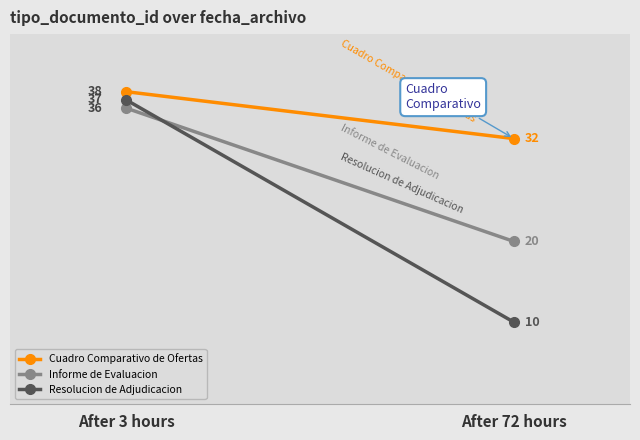

At After 3 hours, list the series in order from smallest to largest.

Informe de Evaluacion, Resolucion de Adjudicacion, Cuadro Comparativo de Ofertas